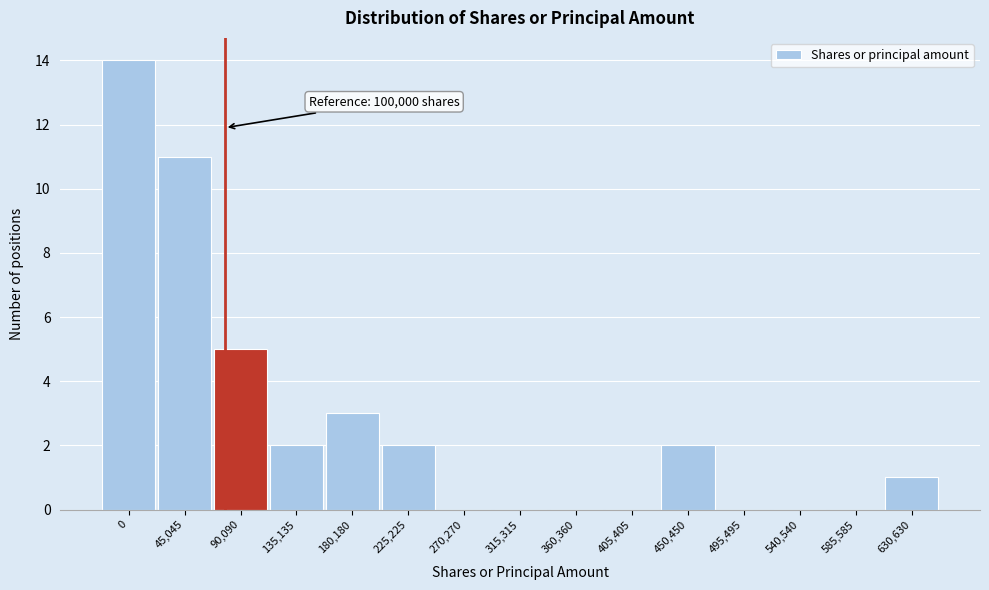

Reading right to left, what are all the values shown in this chart?

630,630=1	585,585=0	540,540=0	495,495=0	450,450=2	405,405=0	360,360=0	315,315=0	270,270=0	225,225=2	180,180=3	135,135=2	90,090=5	45,045=11	0=14